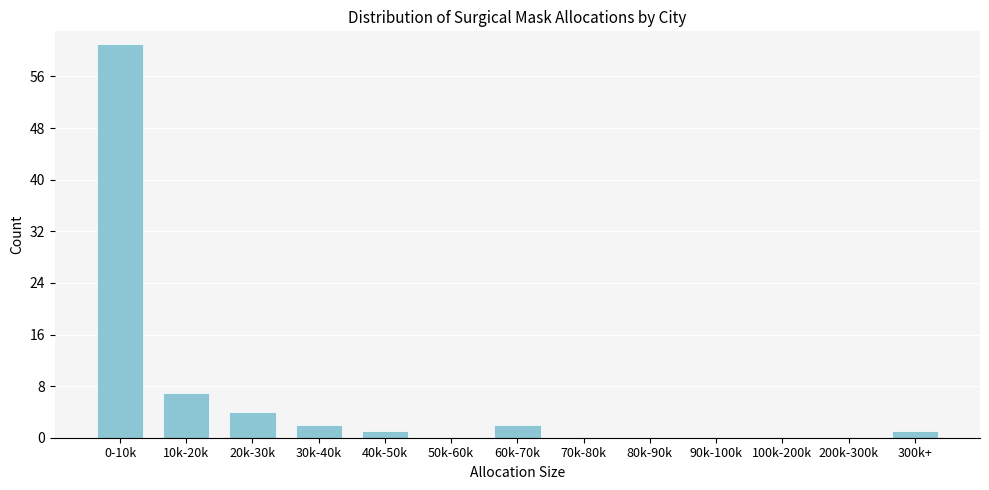

Reading left to right, what are all the values shown in this chart?

0-10k=61	10k-20k=7	20k-30k=4	30k-40k=2	40k-50k=1	50k-60k=0	60k-70k=2	70k-80k=0	80k-90k=0	90k-100k=0	100k-200k=0	200k-300k=0	300k+=1